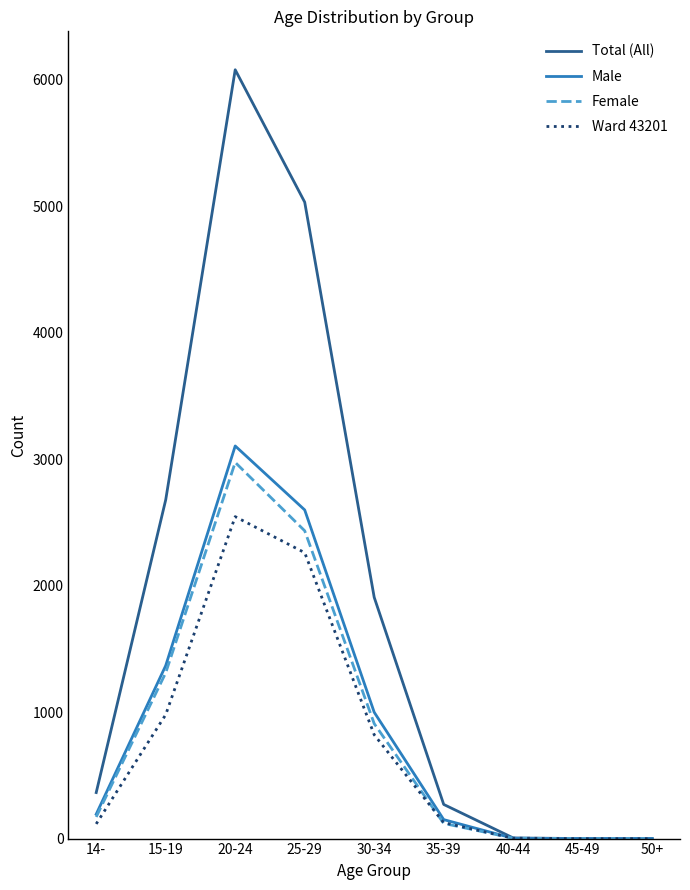

The value of Total (All) at 30-34 is 880. True or false?

False